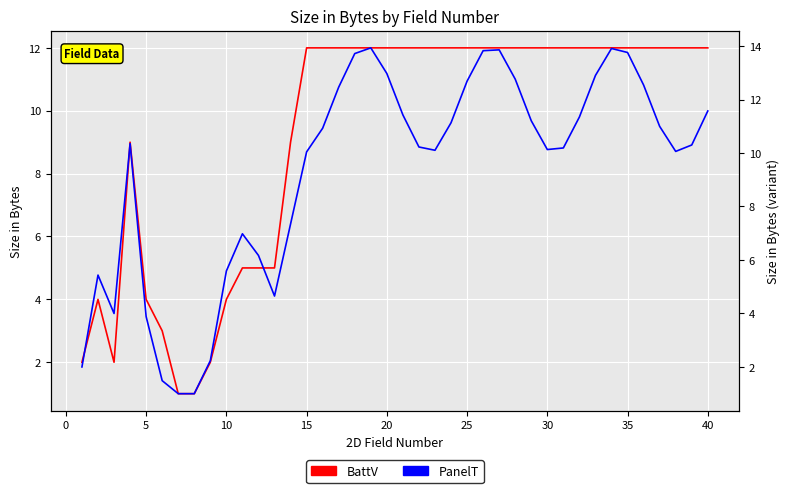

Rank the series by their maximum value, from highest to lowest.

PanelT, BattV